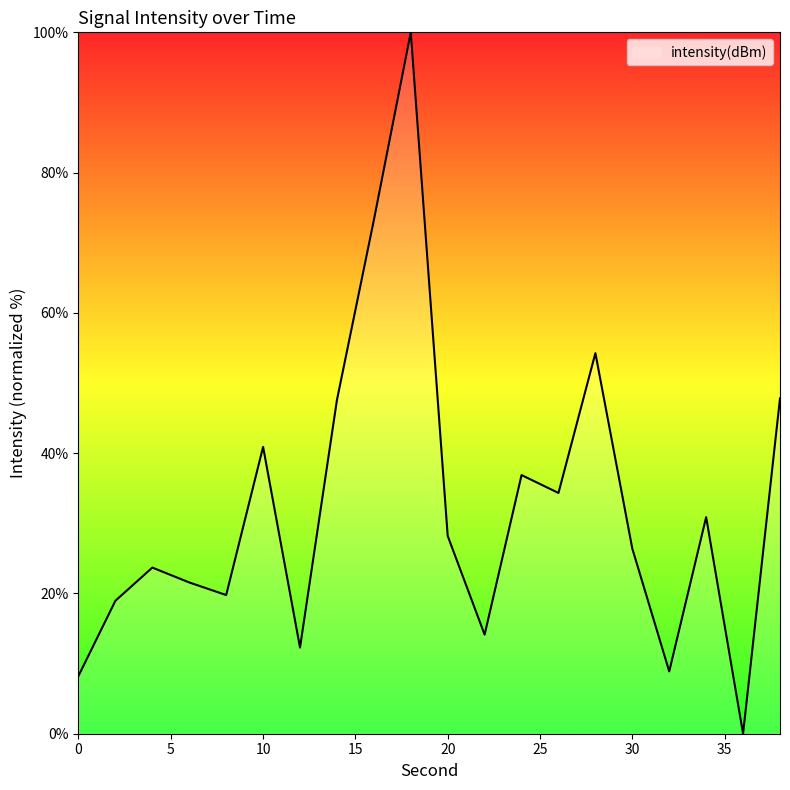

What is the difference between the maximum and minimum values?

100.0